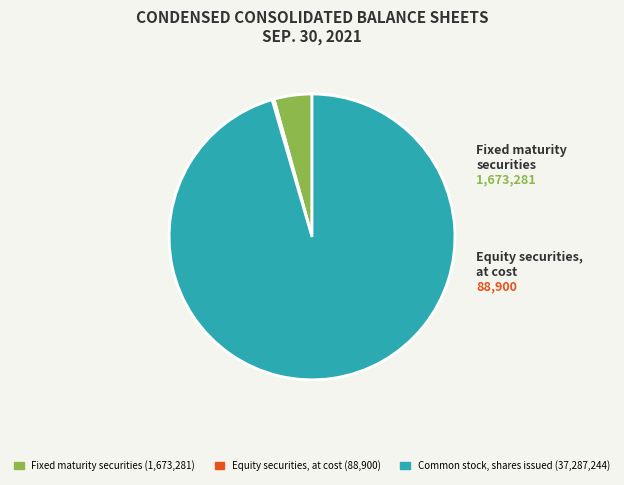

Is there any slice that represents more than half of the pie?

Yes